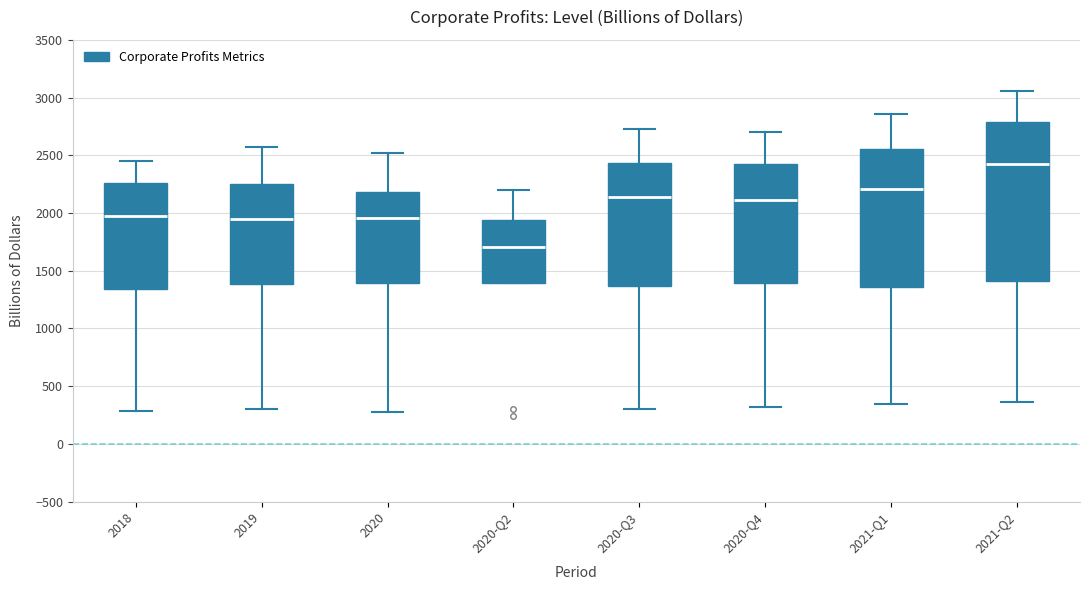

Which box's median line is the lowest?

2020-Q2